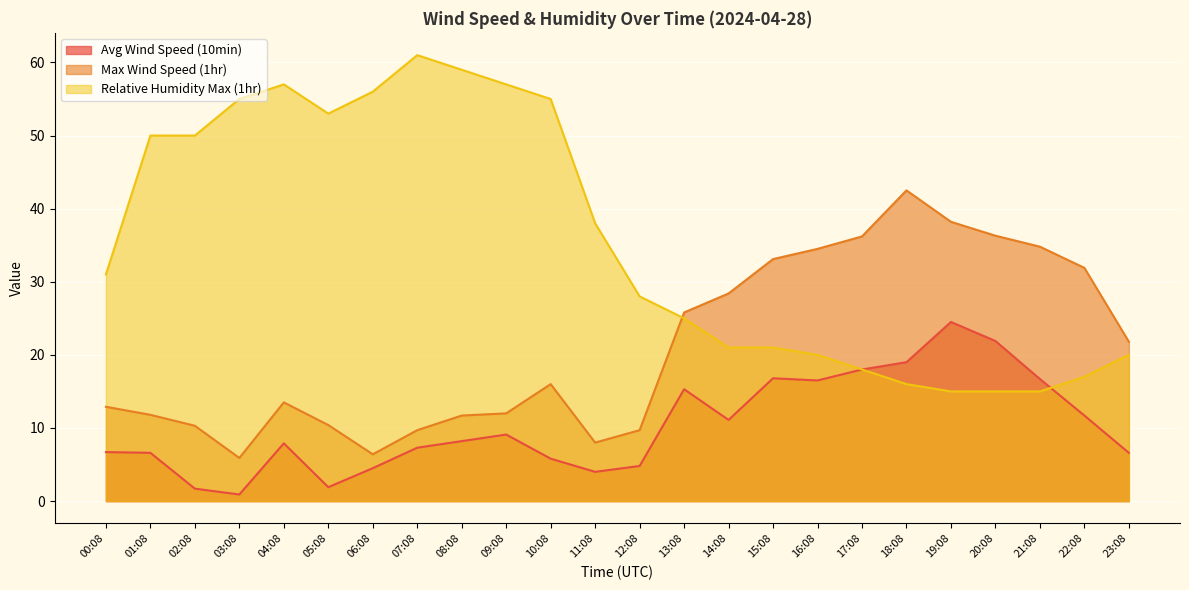

List the series in order of their overall mean, lowest first.

Avg Wind Speed (10min), Max Wind Speed (1hr), Relative Humidity Max (1hr)